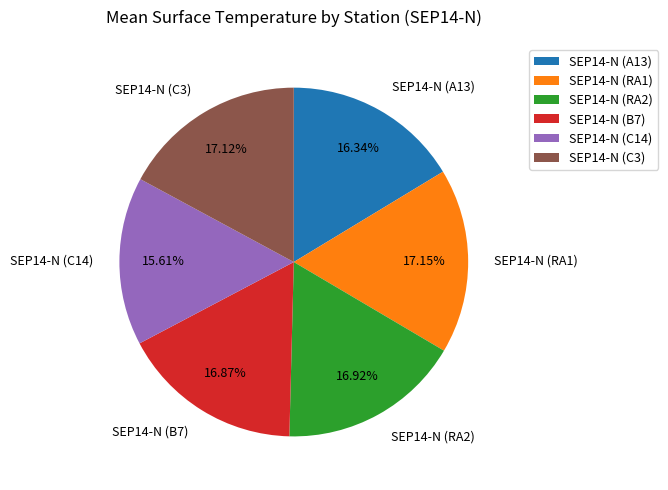

Which category has the smallest portion of the pie?

SEP14-N (C14)